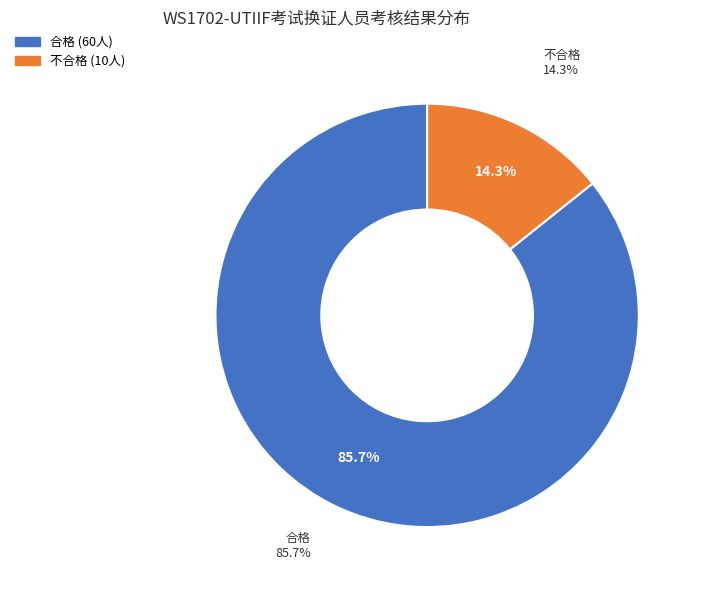

What percentage do 合格 and 不合格 together represent?

100.0%